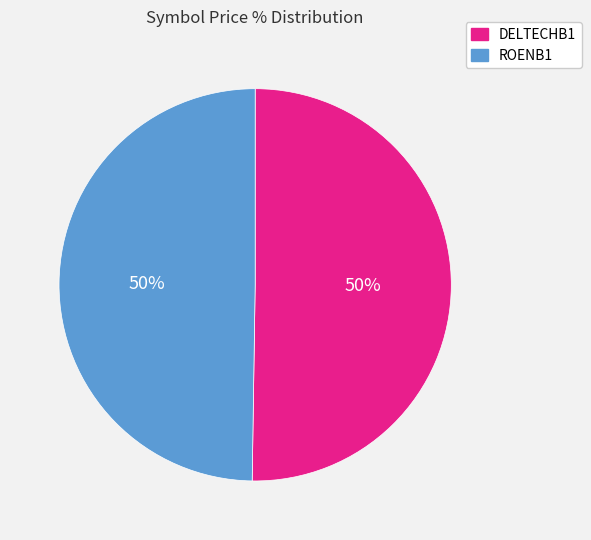

The ROENB1 slice represents 50% of the pie. True or false?

True